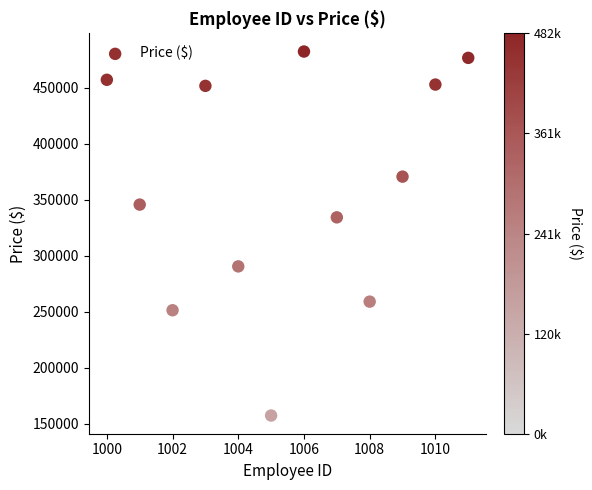

What is the range of Y values (max minus min)?

325119